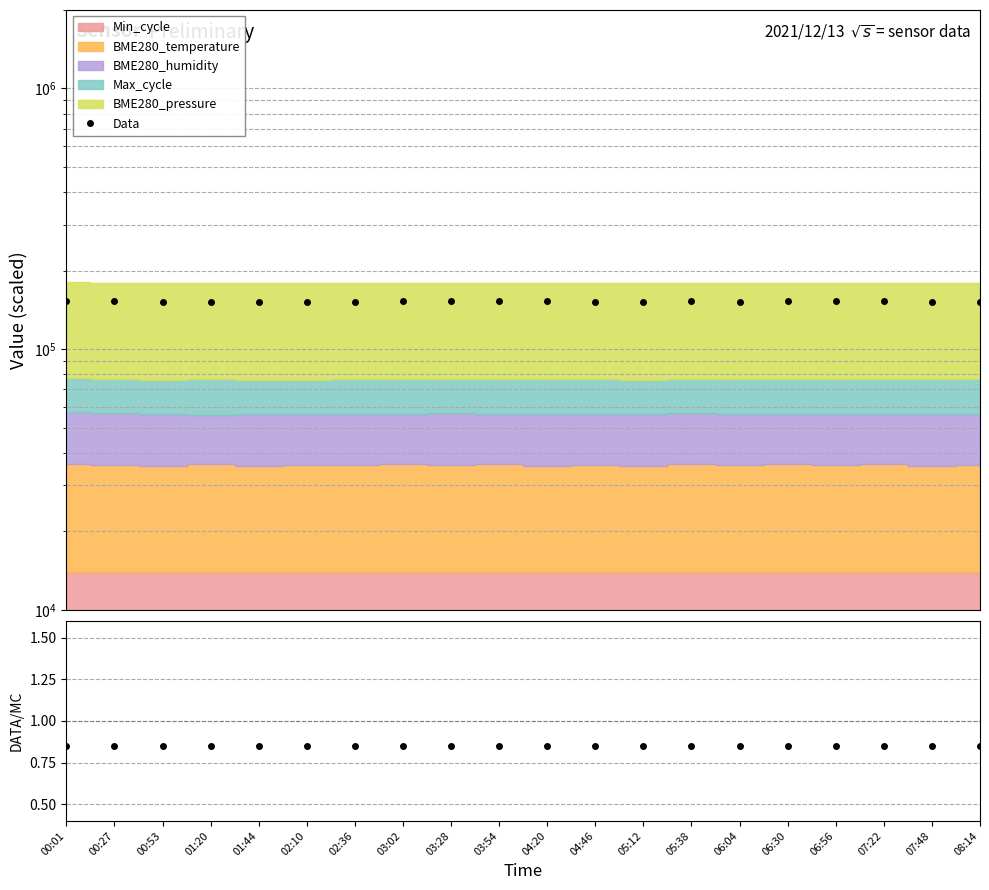

What is the spread (max minus min) of values at 01:44?

152086.9